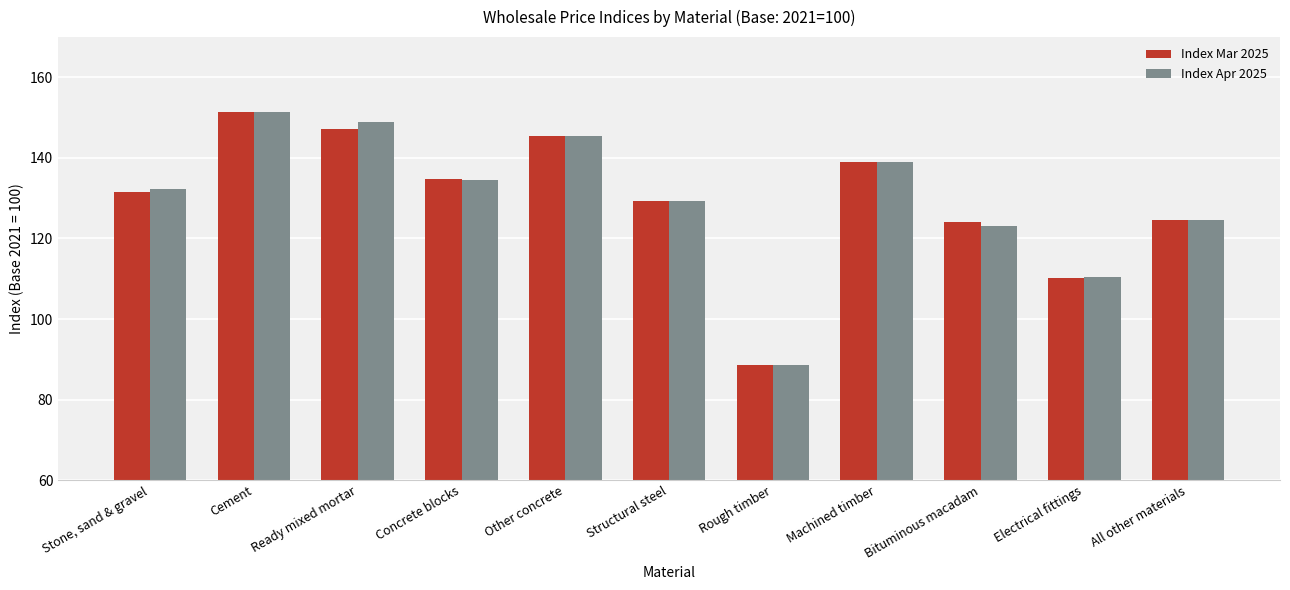

What is the sum of all Index Apr 2025 values?

1427.1